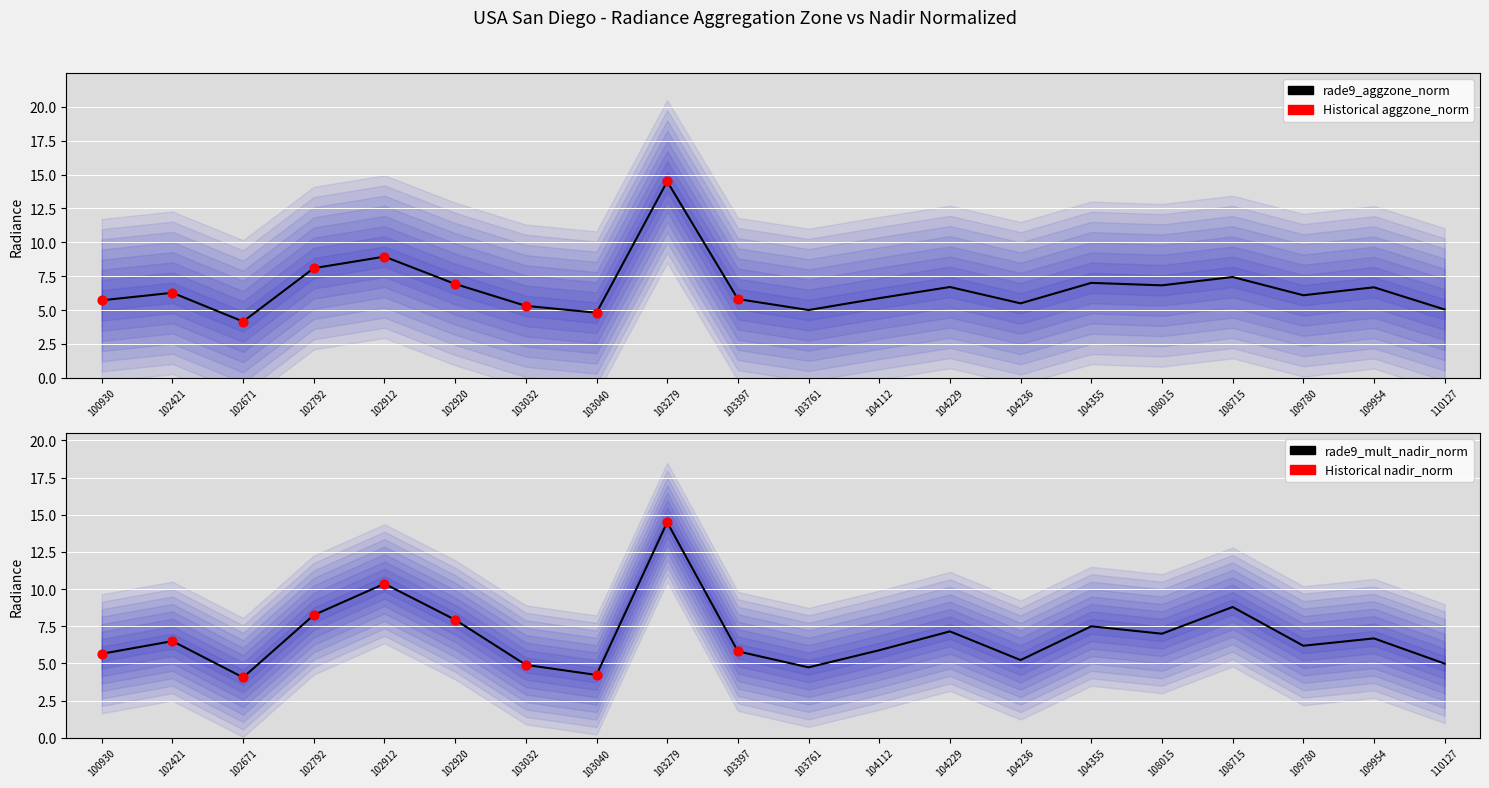

Which series has the largest total across all categories?

rade9_mult_nadir_norm